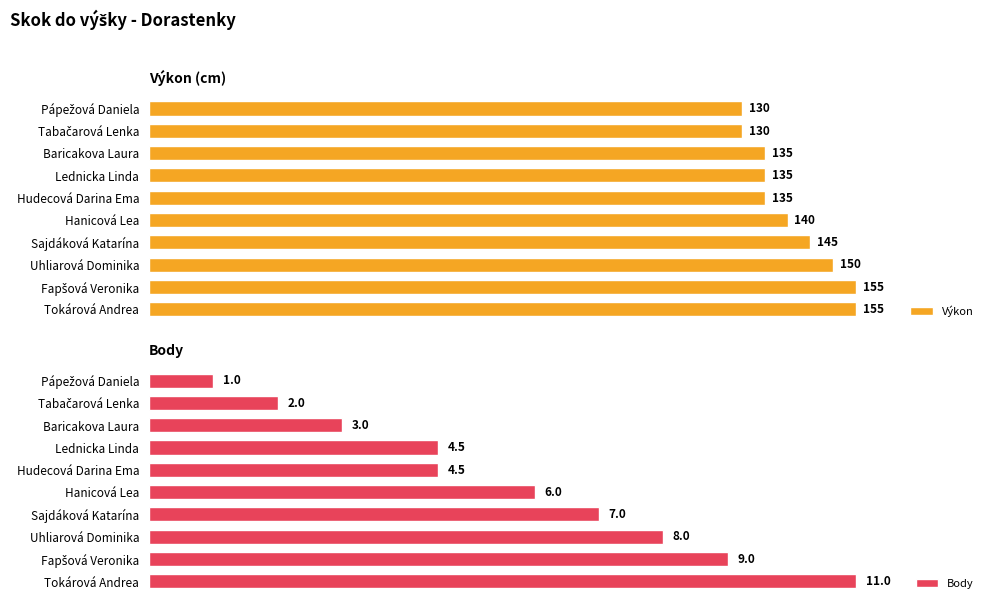

List the series in order of their overall mean, highest first.

Výkon, Body